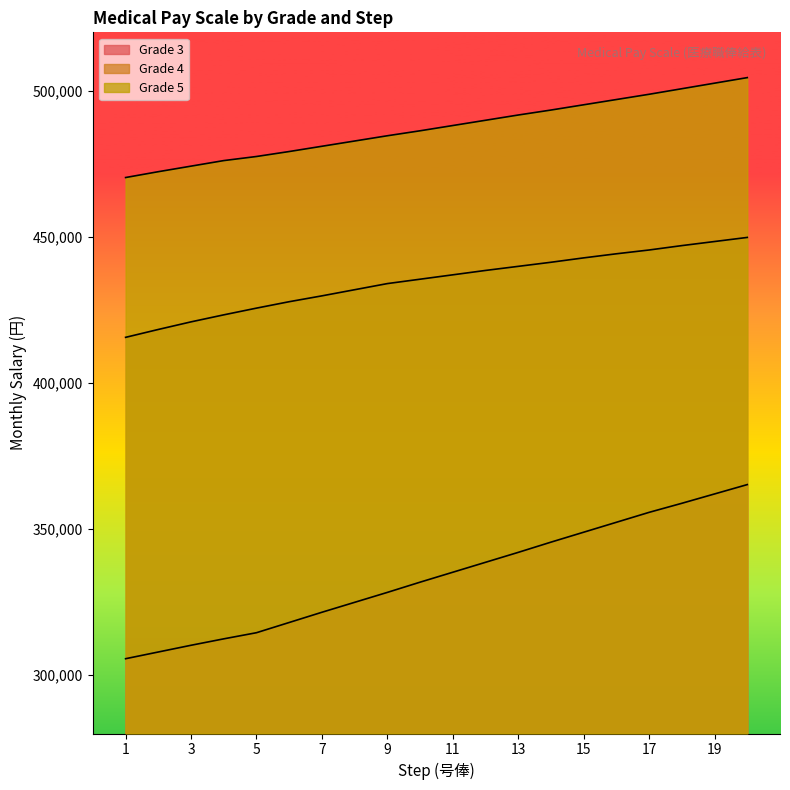

How many lines are shown in the chart?

3